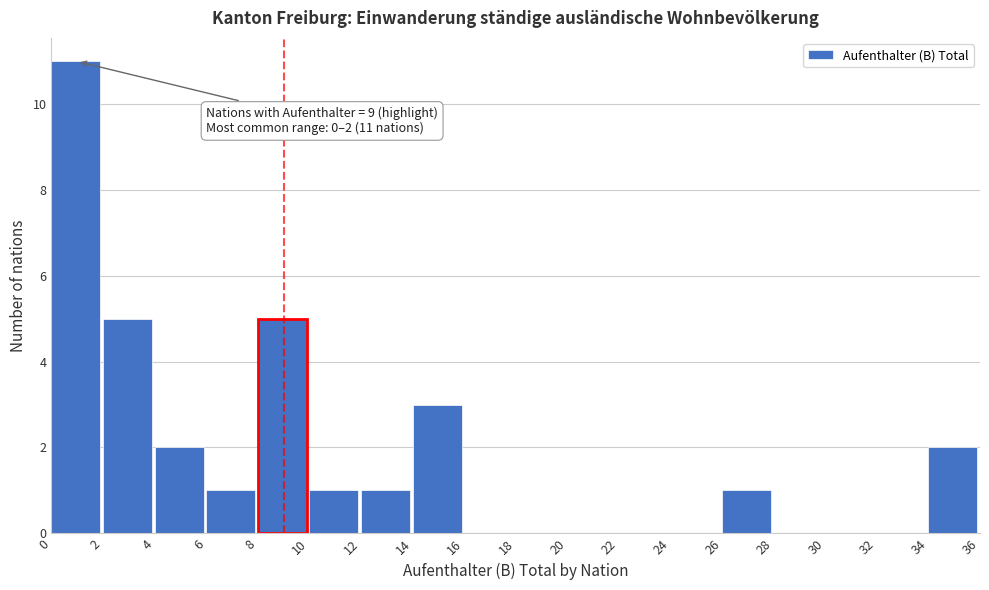

Which range on the x-axis has the tallest bar?

0 to 2